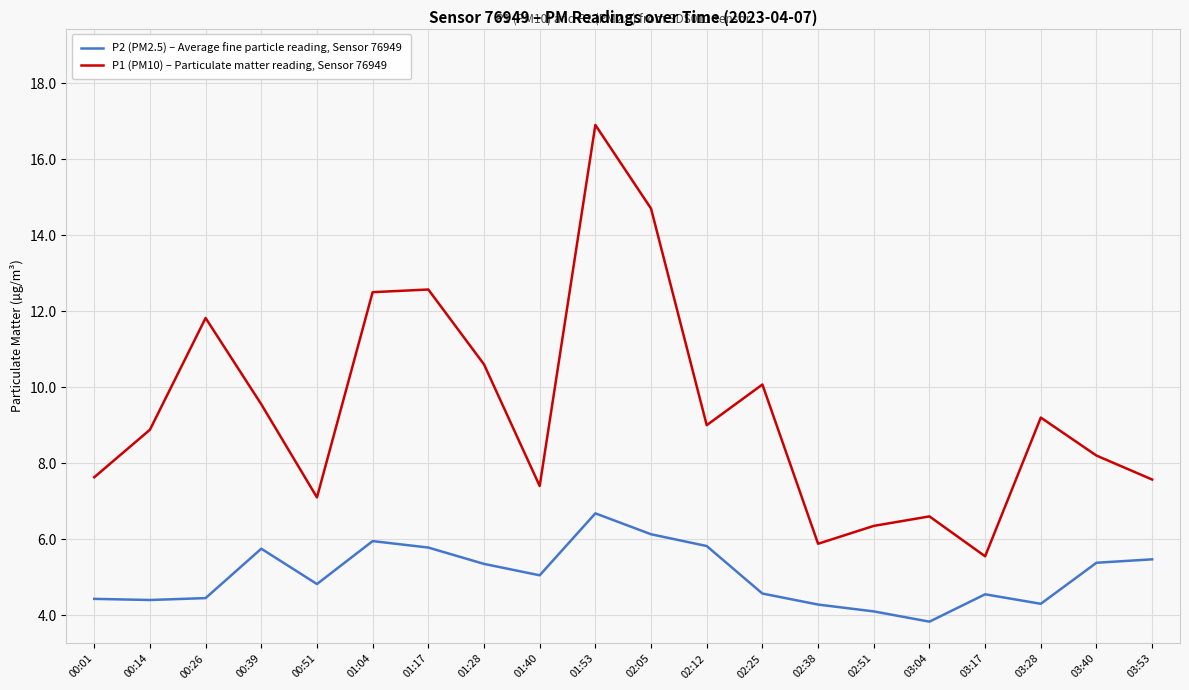

At 00:39, list the series in order from largest to smallest.

P1 (PM10) – Particulate matter reading, Sensor 76949, P2 (PM2.5) – Average fine particle reading, Sensor 76949